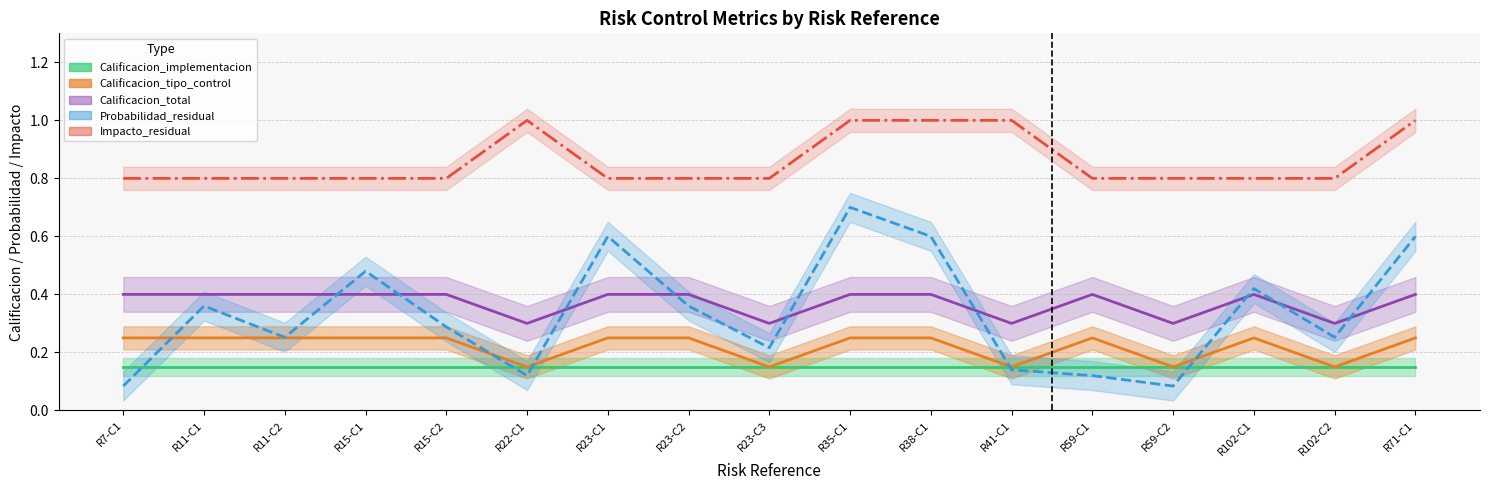

True or false: Calificacion_total and Impacto_residual intersect in this chart.

False